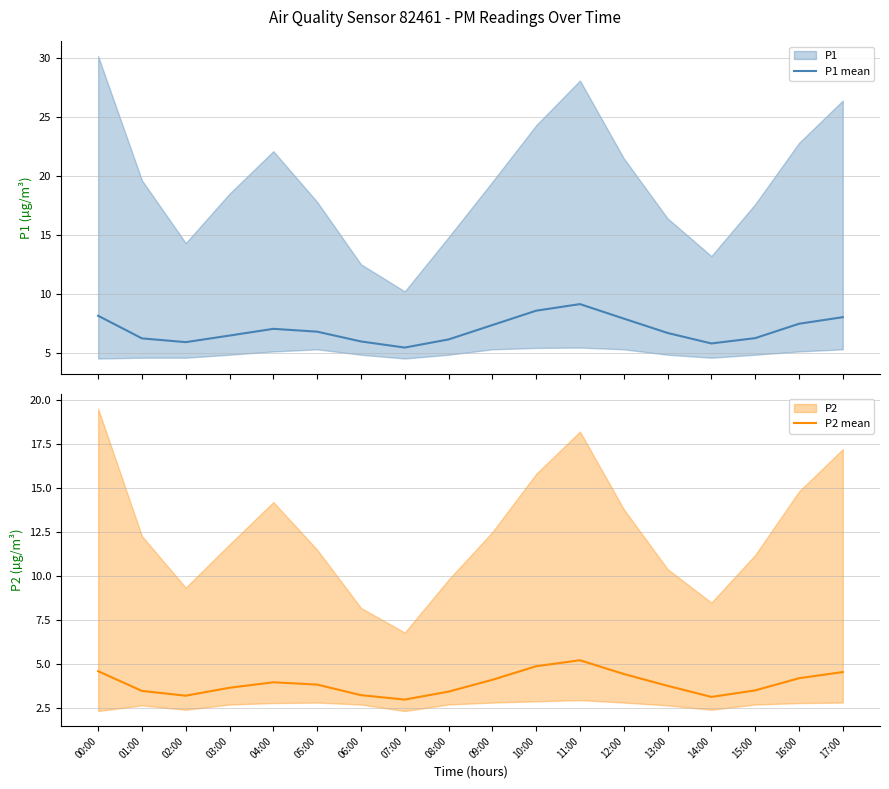

Which series changed the most between 00:00 and 15:00?

P1 mean